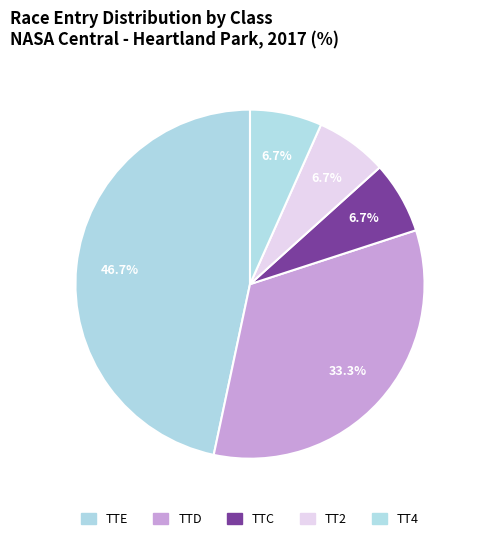

What is the ratio of the value at TTD to the value at TT2?

5.0